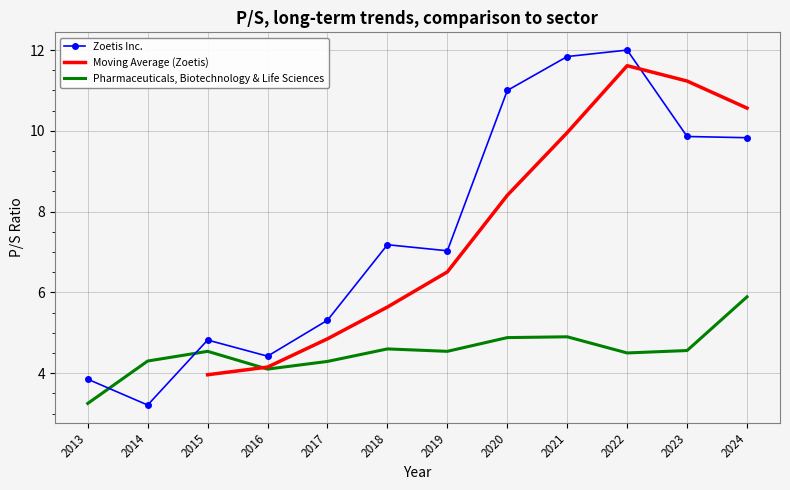

Between which two adjacent categories do Zoetis Inc. and Pharmaceuticals, Biotechnology & Life Sciences first intersect?

2013 and 2014